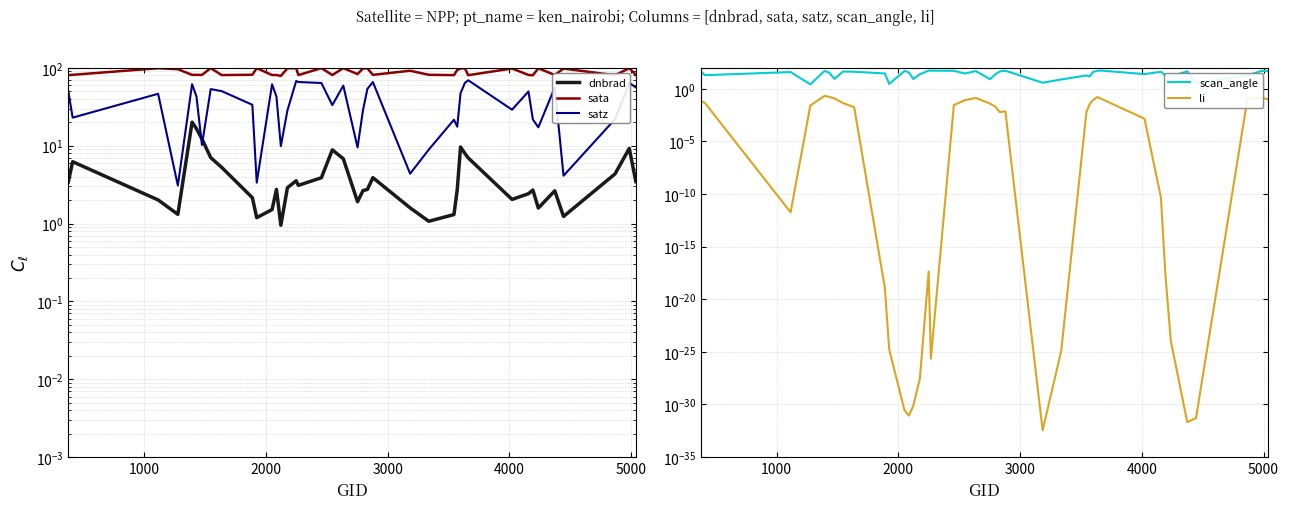

True or false: li and dnbrad cross at least once.

False